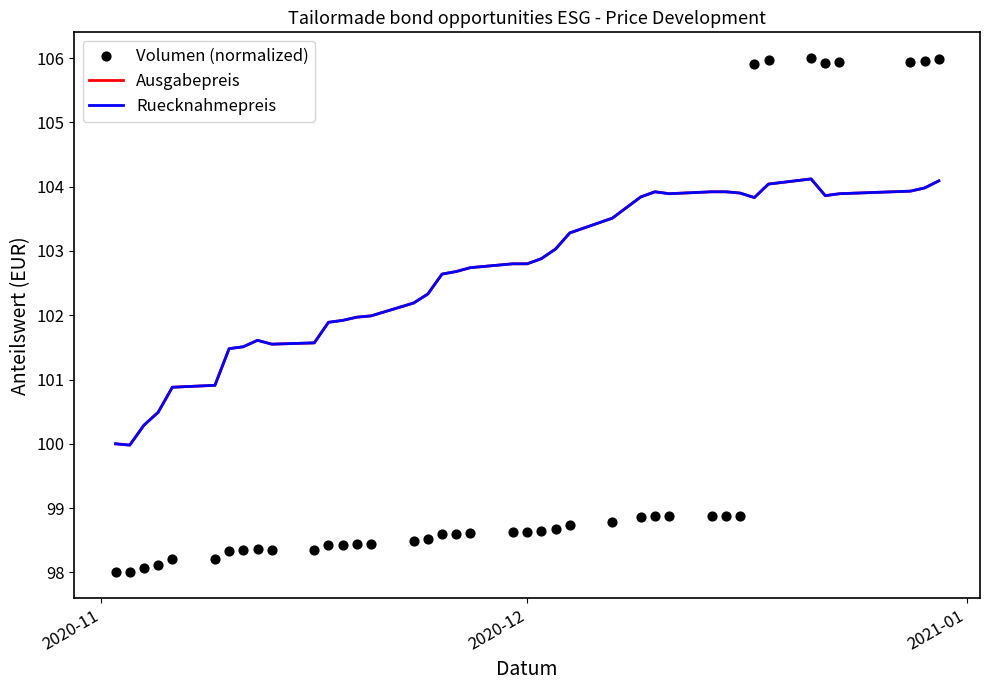

Which series has the largest Y range (max minus min)?

Volumen (normalized)